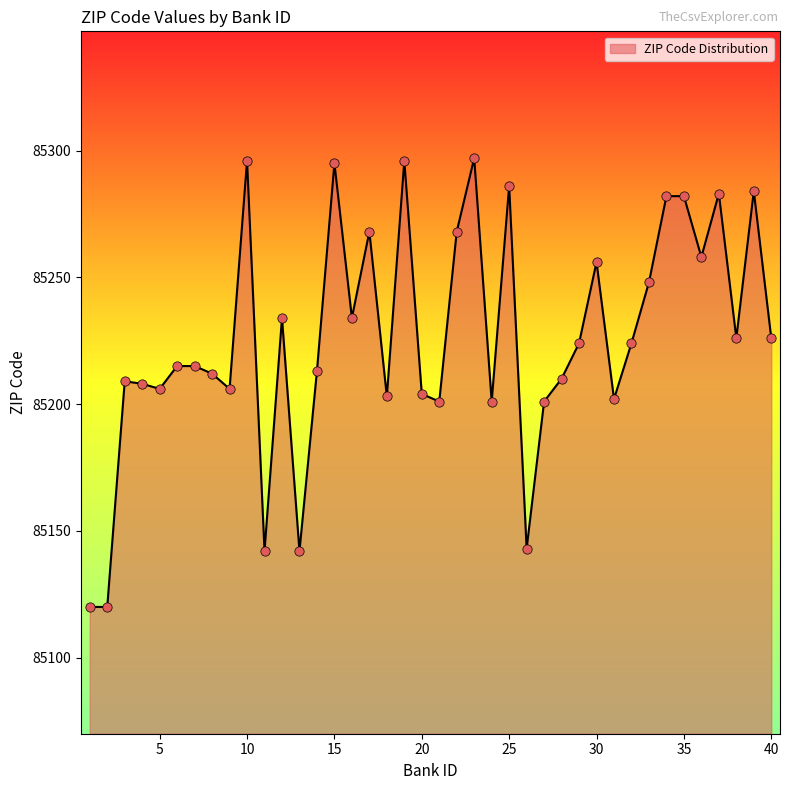

What is the minimum value shown in the chart?

85120